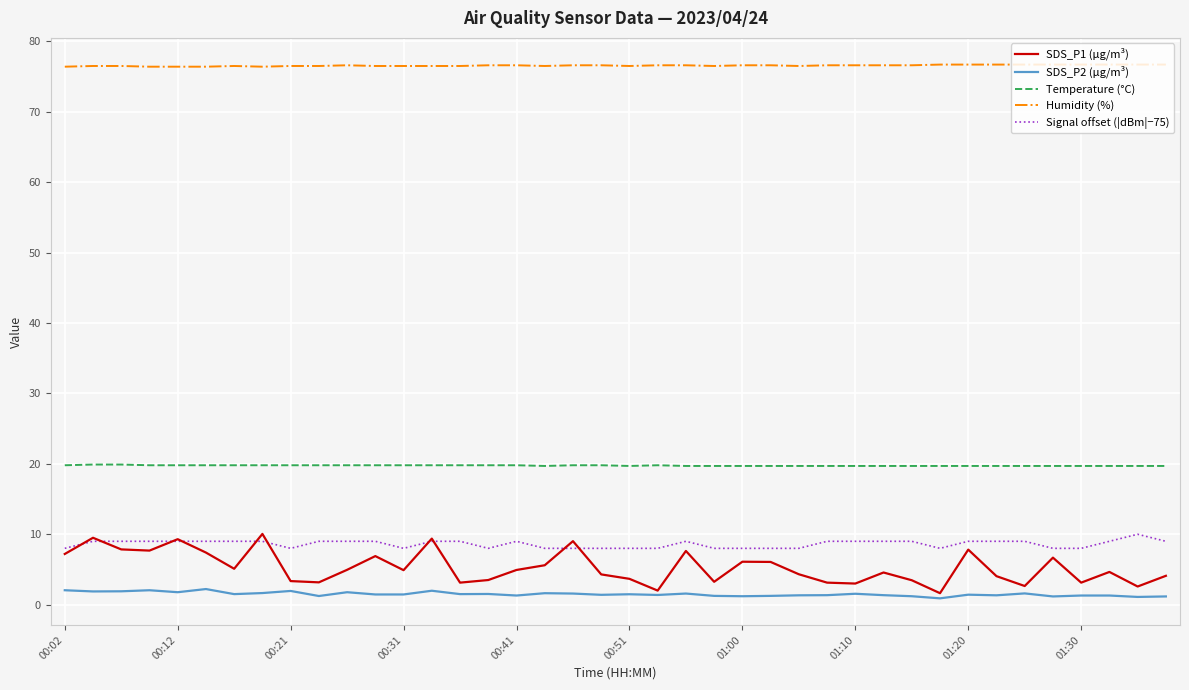

What is the maximum value for Signal offset (|dBm|−75)?

10.0